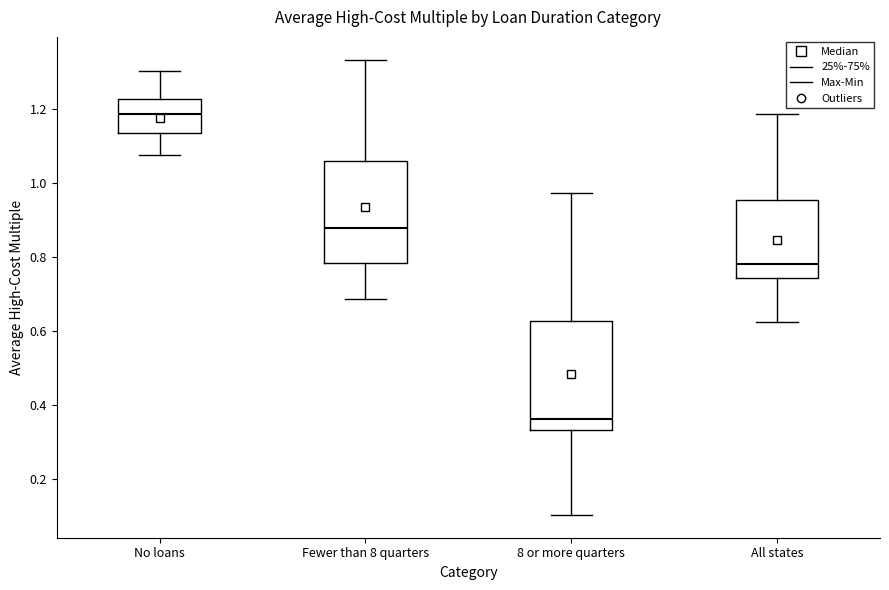

Where does the lower whisker of the box for No loans end on the y-axis? The values are not printed on the chart, so give them approximately, as read against the axis.

1.08